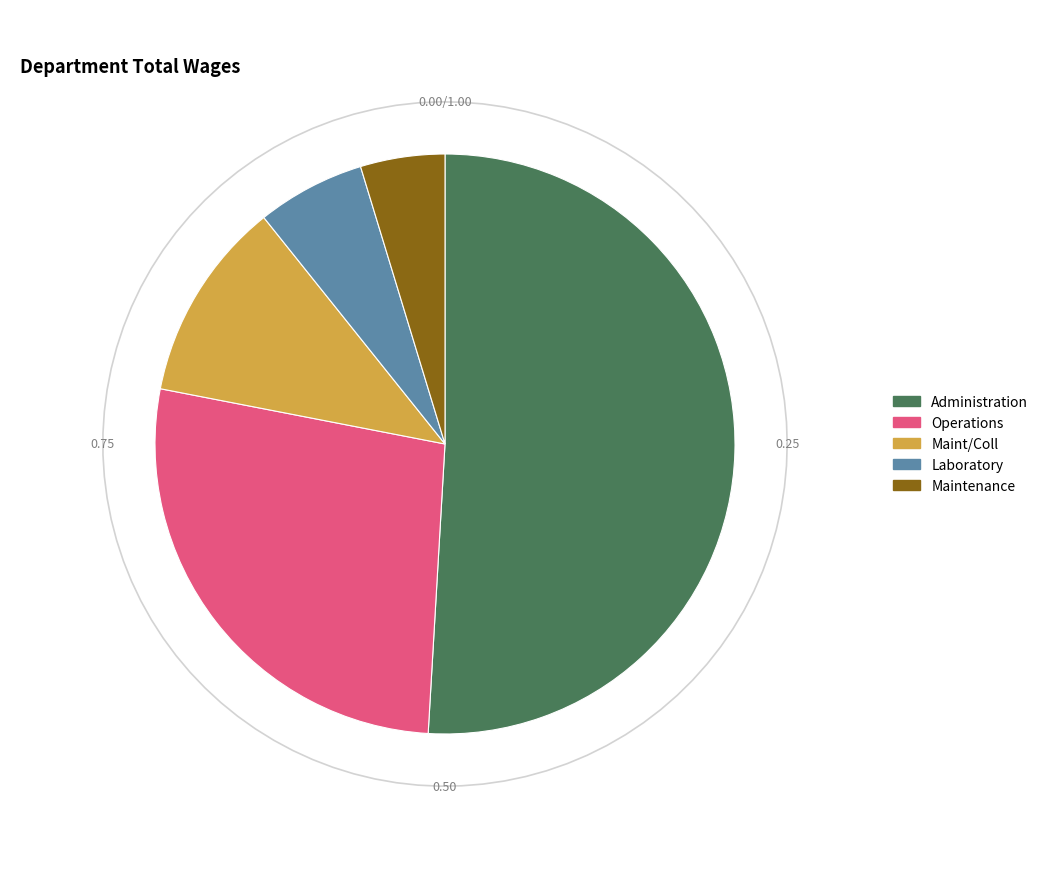

What is the change in value from Operations to Maintenance?

-252444